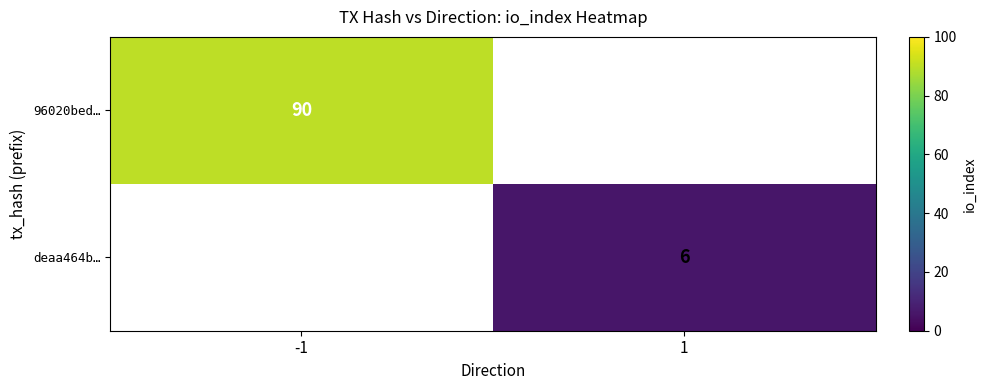

Is it true that deaa464b… equals 11 at 1?

False